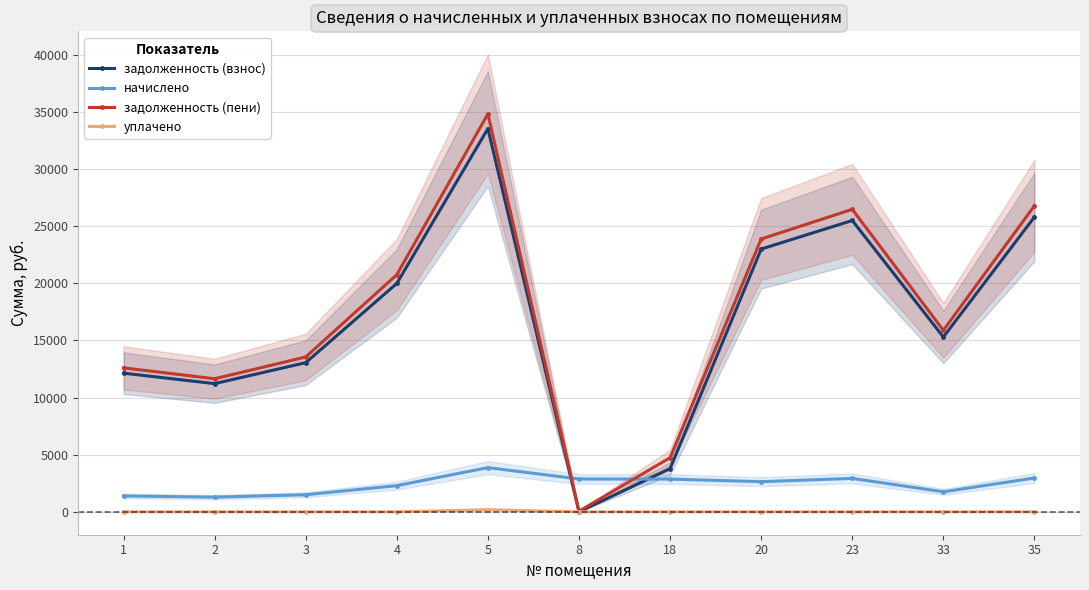

What is the minimum value for задолженность (пени)?

56.6